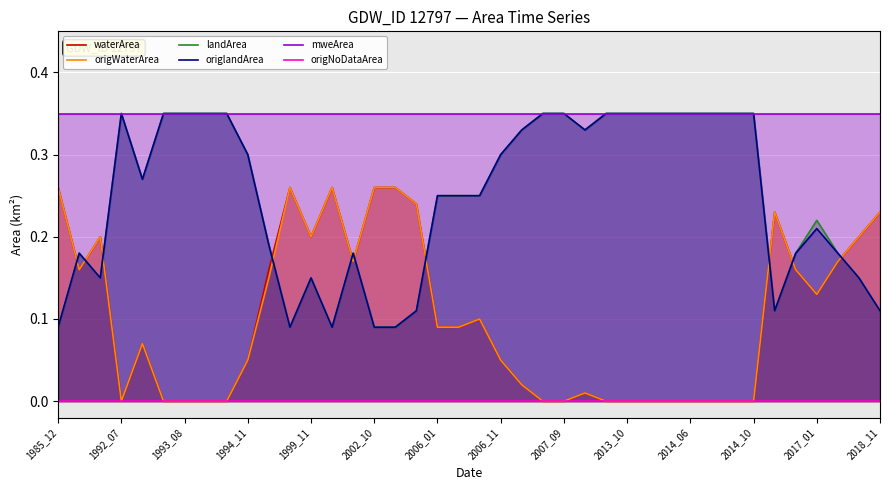

At how many categories does at least one series exceed 0?

40